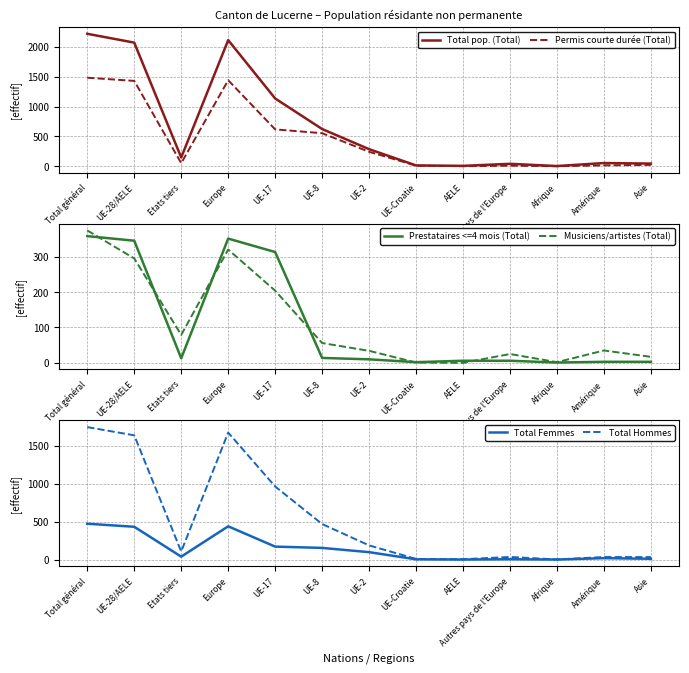

The value of Total Hommes at Autres pays de l'Europe is 36. True or false?

True